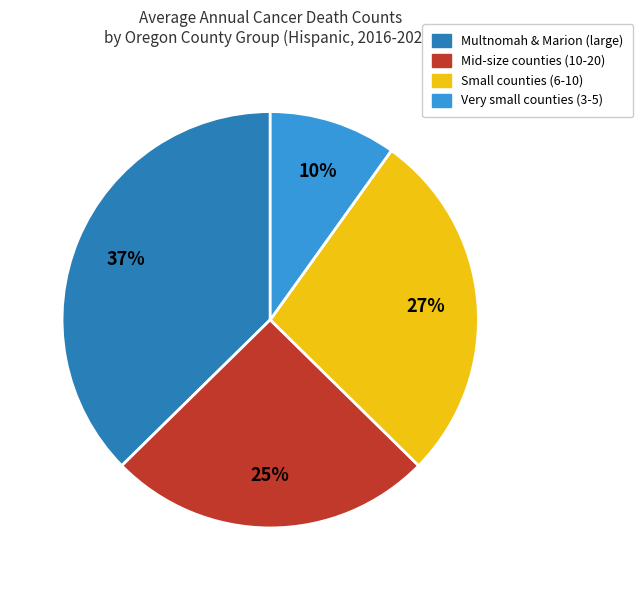

To the nearest percent, what is the average slice percentage?

25%